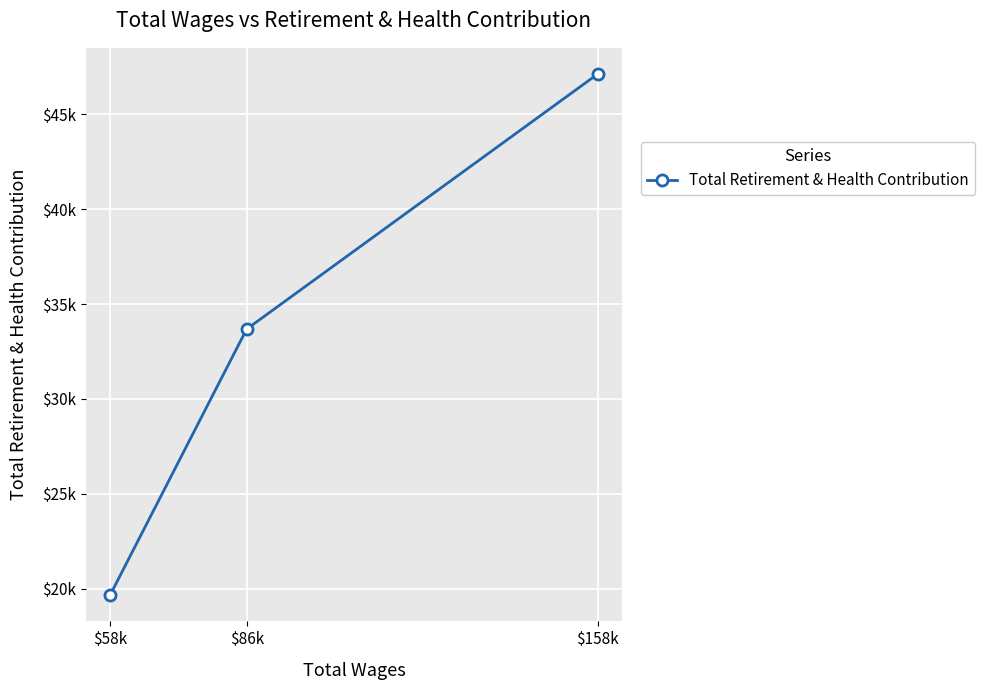

What is the label of the 2nd point from the right?

$86k